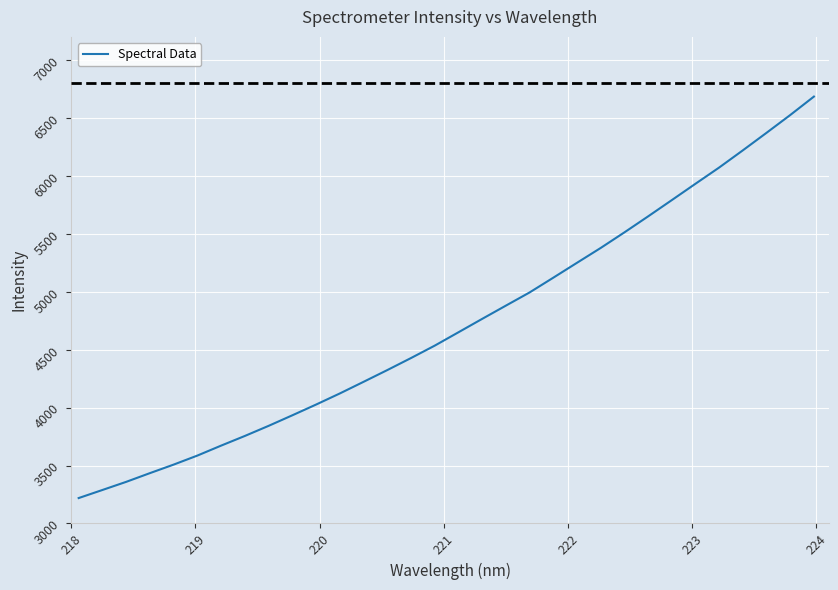

What is the greatest value displayed?

6684.7